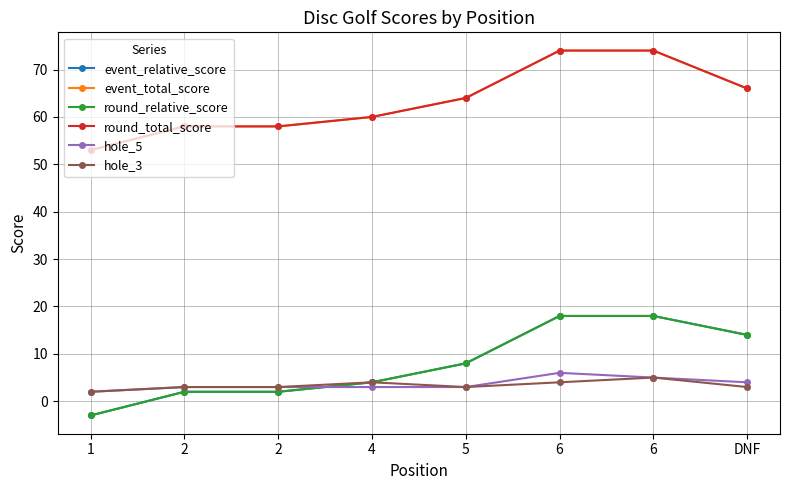

What is the difference between the maximum and minimum values in the hole_3 series?

3